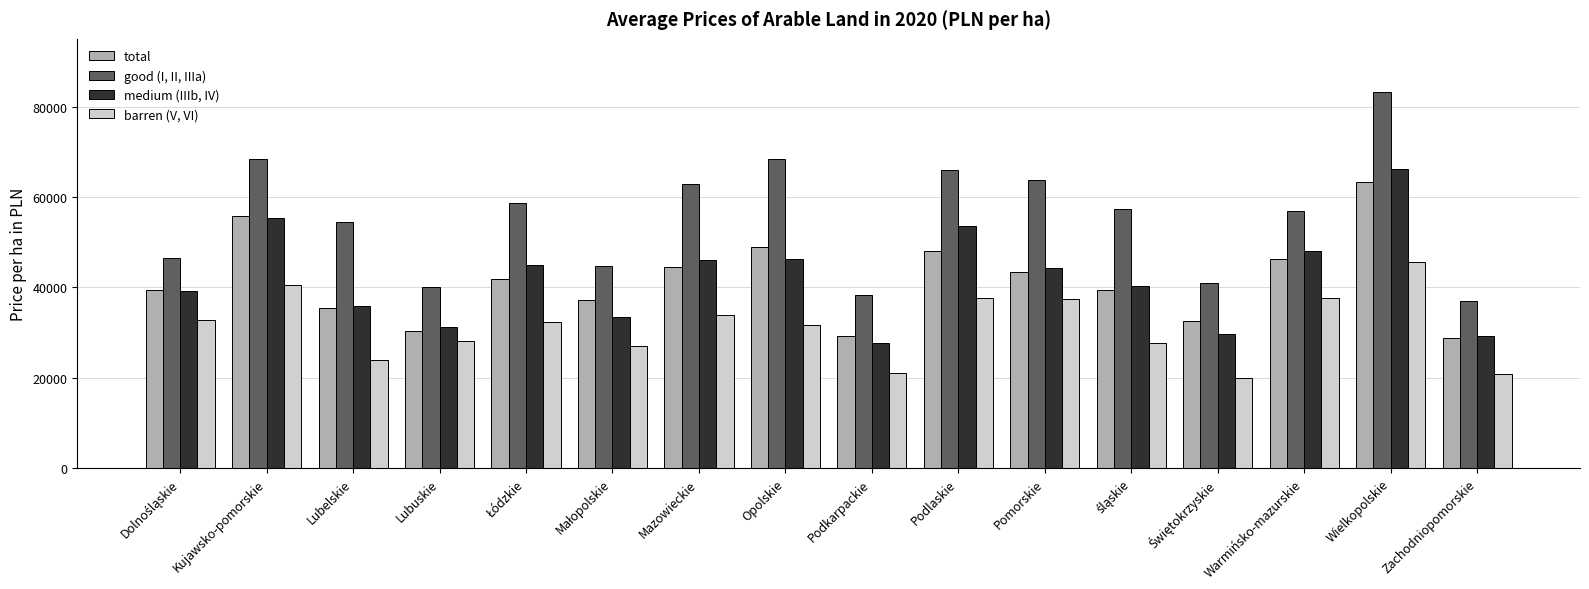

What is the difference between the maximum and second lowest values in the total series?

34050